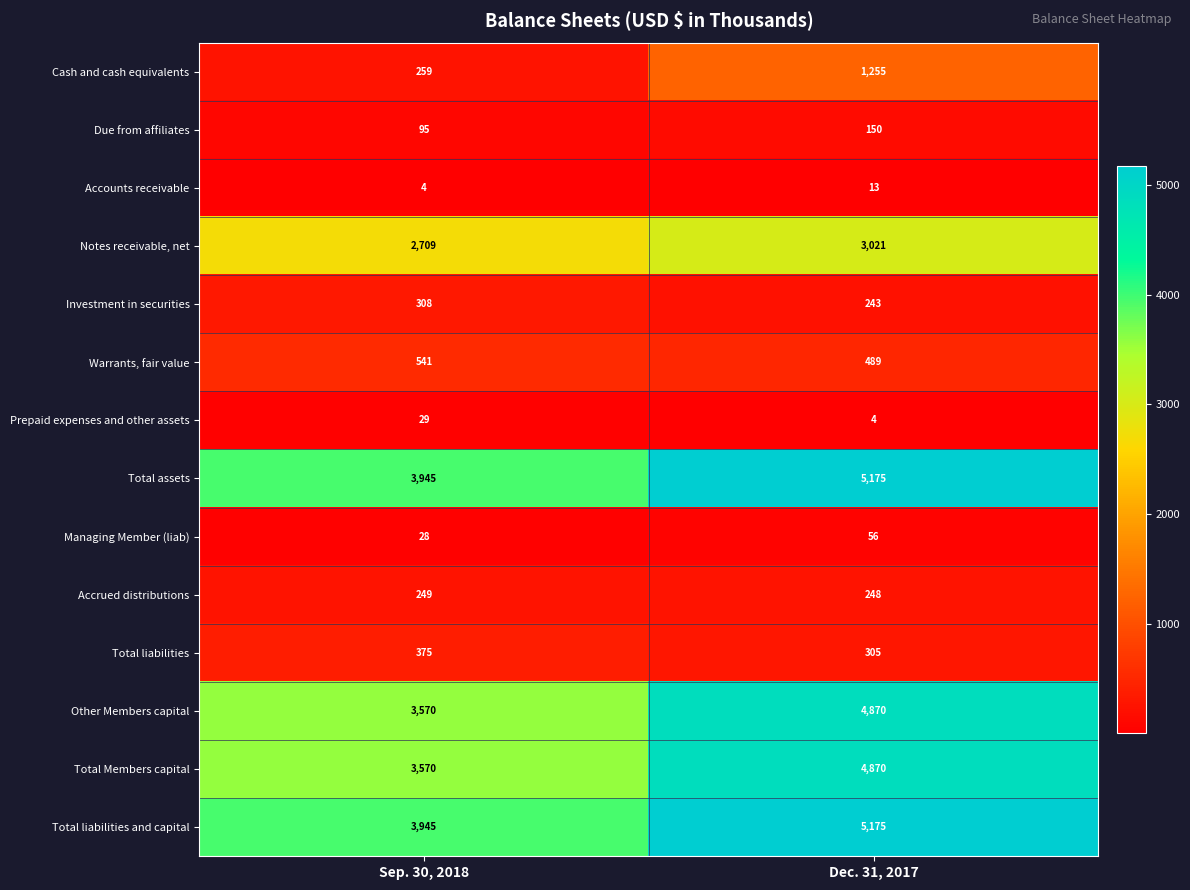

Reading left to right, extract all data points from this chart.

Cash and cash equivalents: Sep. 30, 2018=259	Dec. 31, 2017=1255
Due from affiliates: Sep. 30, 2018=95	Dec. 31, 2017=150
Accounts receivable: Sep. 30, 2018=4	Dec. 31, 2017=13
Notes receivable, net: Sep. 30, 2018=2709	Dec. 31, 2017=3021
Investment in securities: Sep. 30, 2018=308	Dec. 31, 2017=243
Warrants, fair value: Sep. 30, 2018=541	Dec. 31, 2017=489
Prepaid expenses and other assets: Sep. 30, 2018=29	Dec. 31, 2017=4
Total assets: Sep. 30, 2018=3945	Dec. 31, 2017=5175
Managing Member (liab): Sep. 30, 2018=28	Dec. 31, 2017=56
Accrued distributions: Sep. 30, 2018=249	Dec. 31, 2017=248
Total liabilities: Sep. 30, 2018=375	Dec. 31, 2017=305
Other Members capital: Sep. 30, 2018=3570	Dec. 31, 2017=4870
Total Members capital: Sep. 30, 2018=3570	Dec. 31, 2017=4870
Total liabilities and capital: Sep. 30, 2018=3945	Dec. 31, 2017=5175